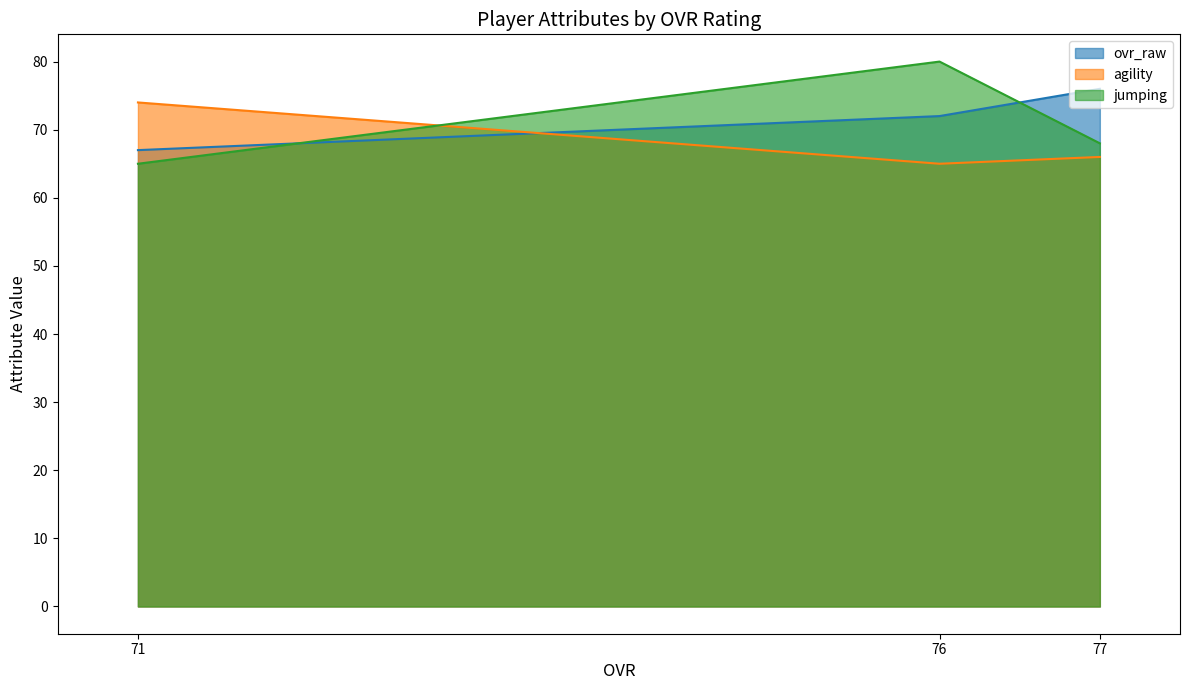

Is it true that jumping equals 18 at 71?

False